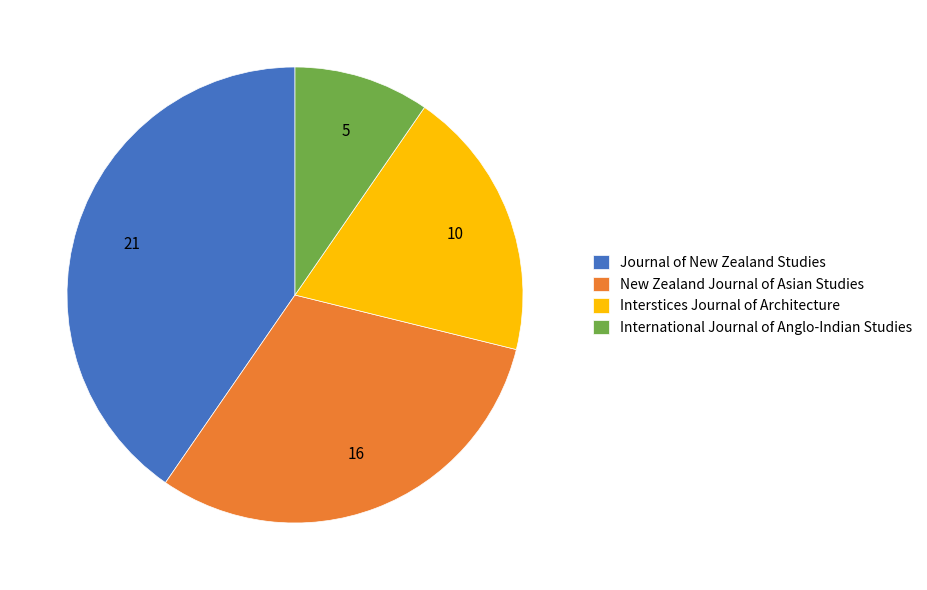

Count the number of slices in the pie.

4